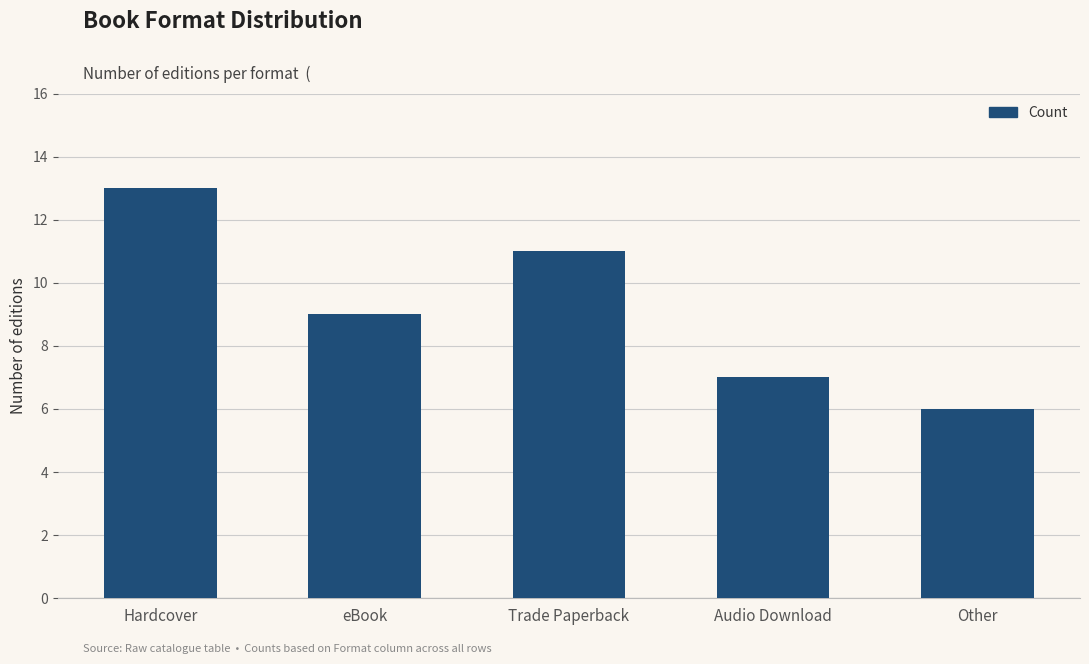

What is the value of the 2nd bar from the left?

9